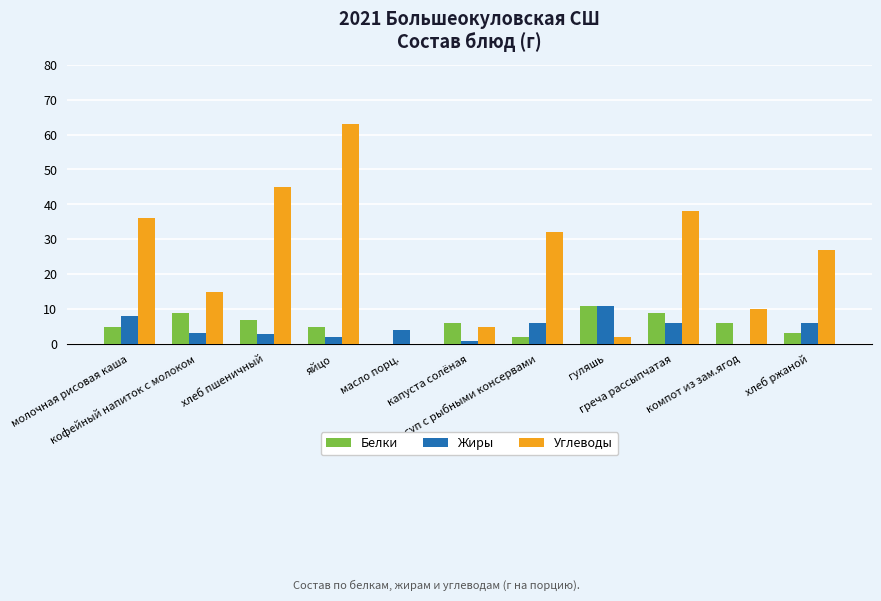

What is the difference between the Углеводы values at масло порц. and хлеб пшеничный?

44.9